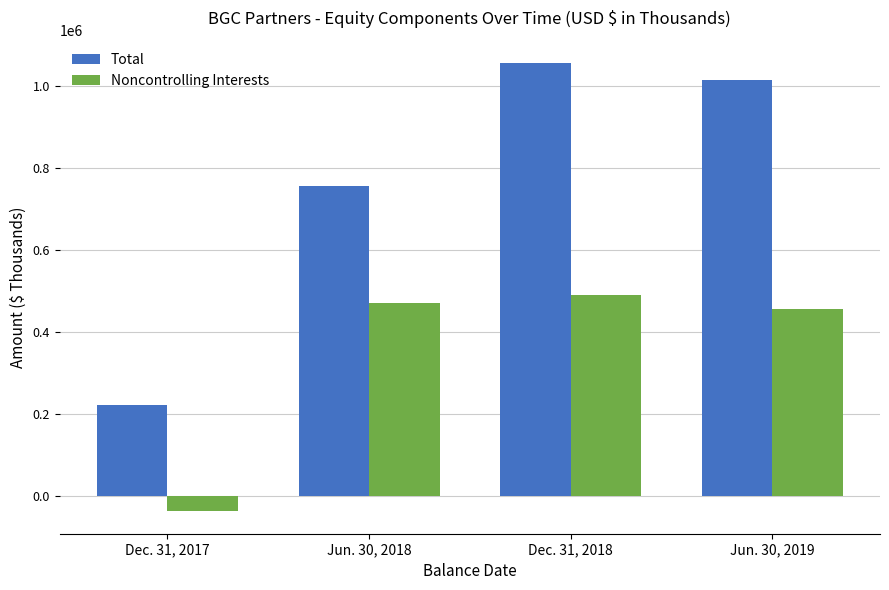

List the series in order of their overall mean, lowest first.

Noncontrolling Interests, Total